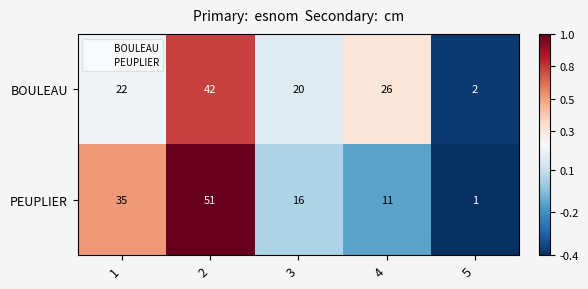

What is the sum of the BOULEAU values at 1 and 5?

24